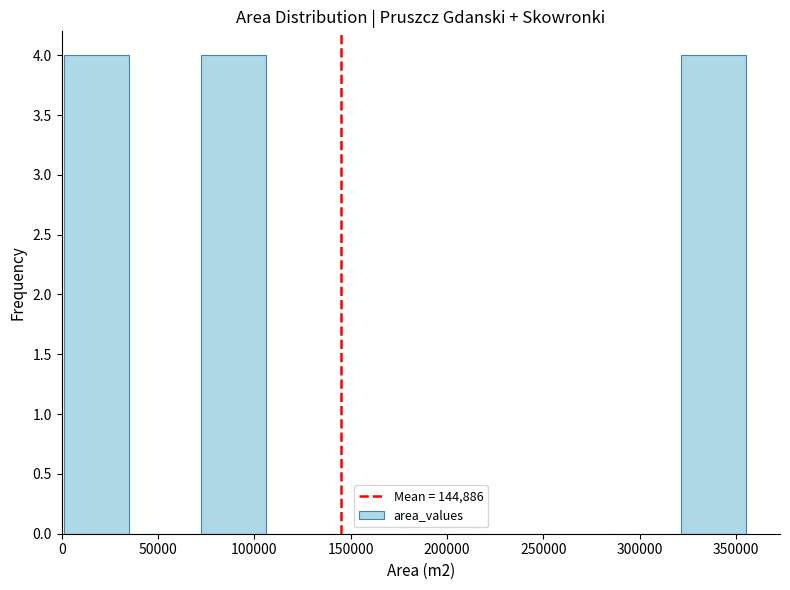

Reading left to right, list every bar in this chart as the range it spans on the x-axis followed by its height. Neither the bar edges nor the heights are printed on the chart, so give them approximately, as read against the axes.

0 to 35000: 4
35000 to 70000: 0
70000 to 110000: 4
110000 to 145000: 0
145000 to 180000: 0
180000 to 215000: 0
215000 to 250000: 0
250000 to 285000: 0
285000 to 320000: 0
320000 to 355000: 4